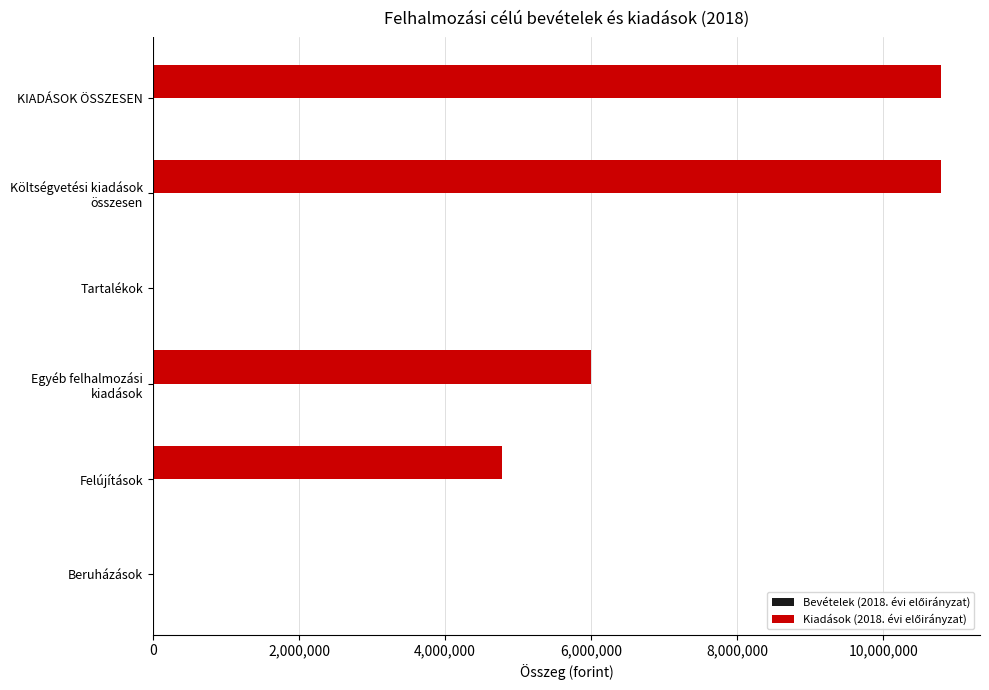

The value at Felújítások is 8540007. True or false?

False